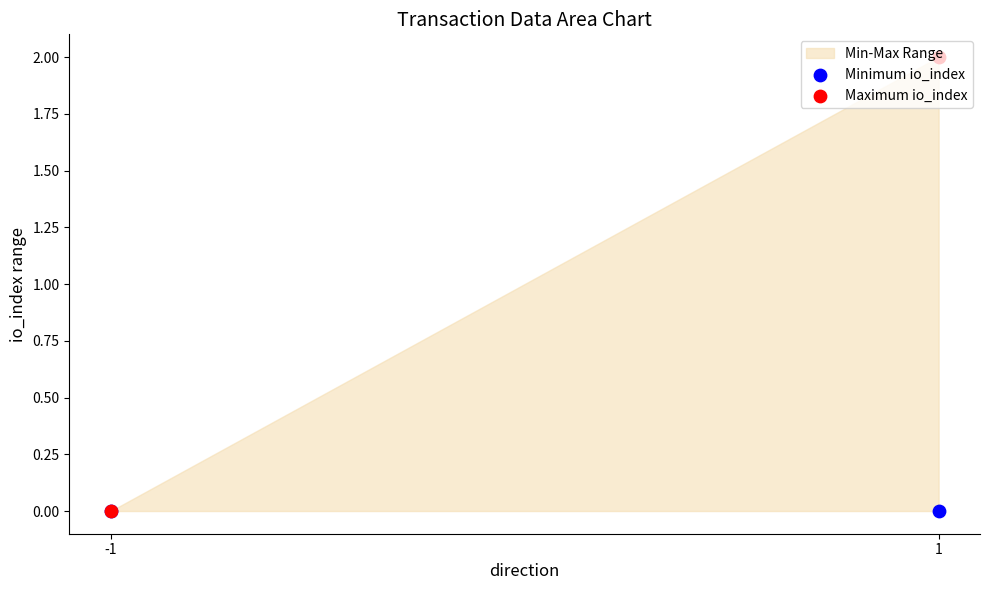

At which category is the sum across all series the highest?

1